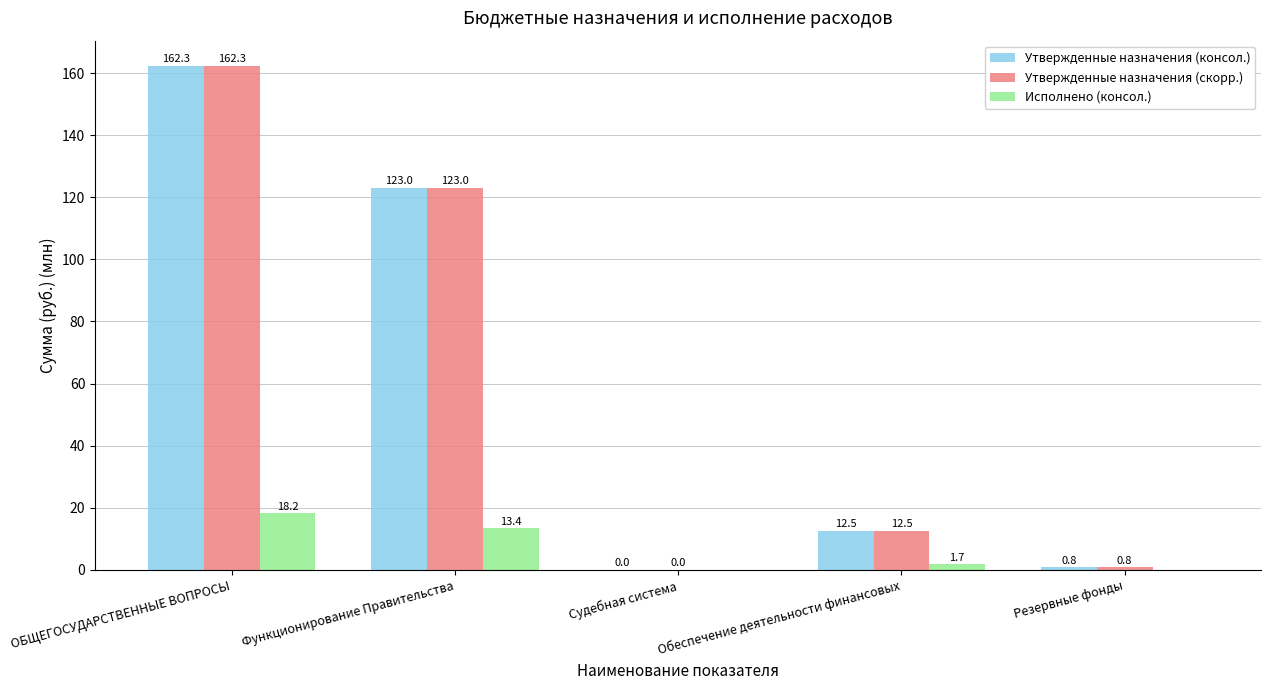

Are the bars horizontal?

No